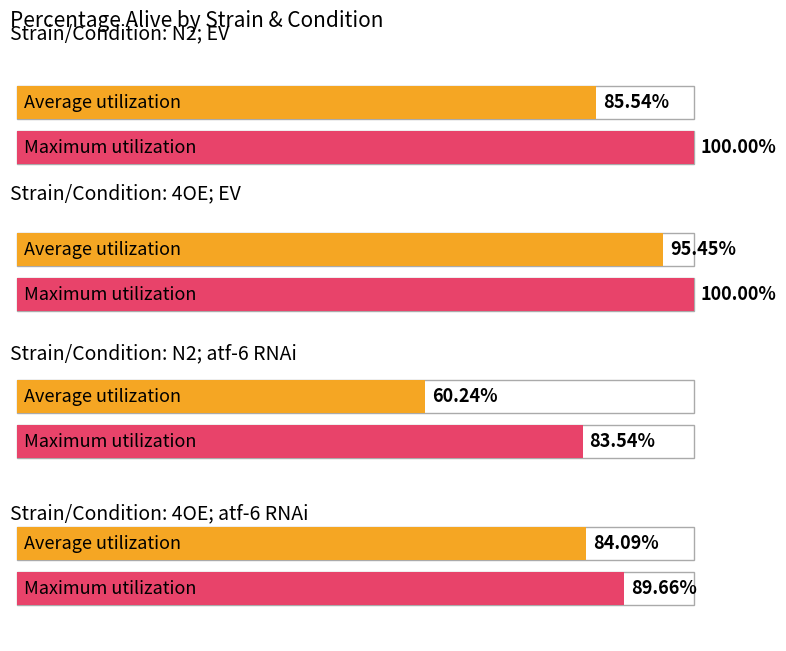

How many bars are there in each group?

2